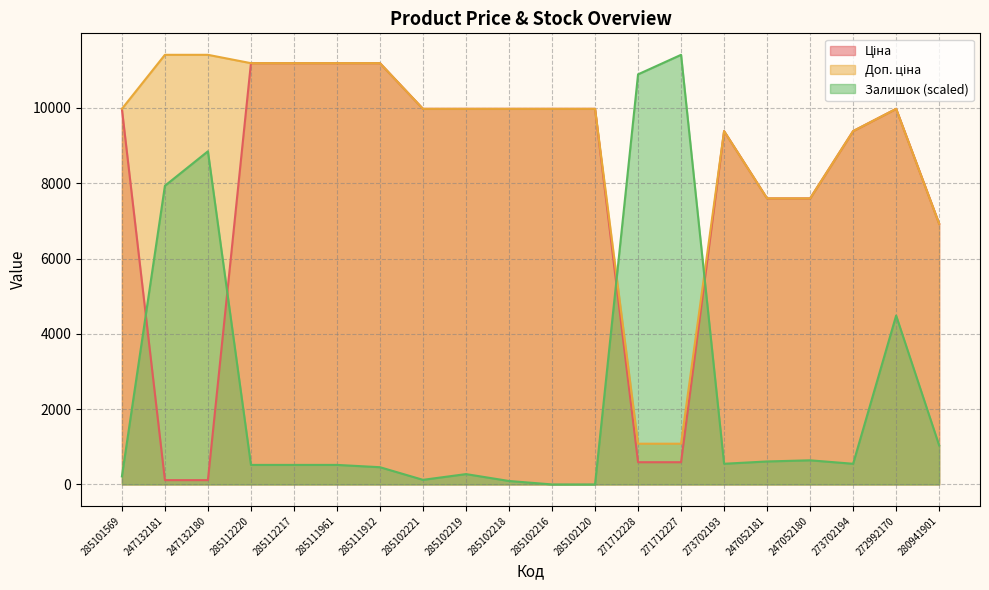

Which category has the lowest value in the Залишок series?

285102216